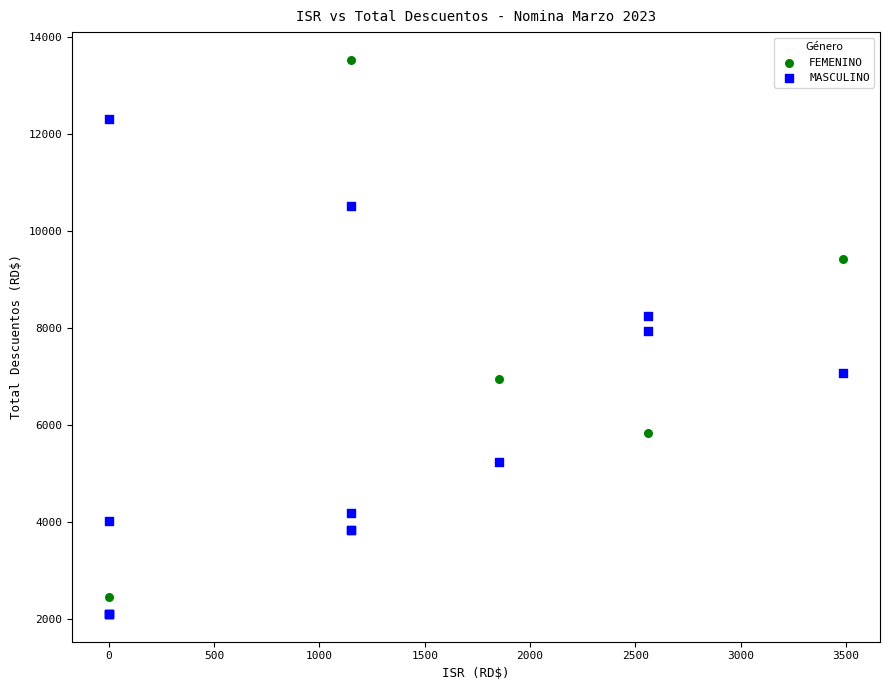

Which series has the largest Y range (max minus min)?

FEMENINO